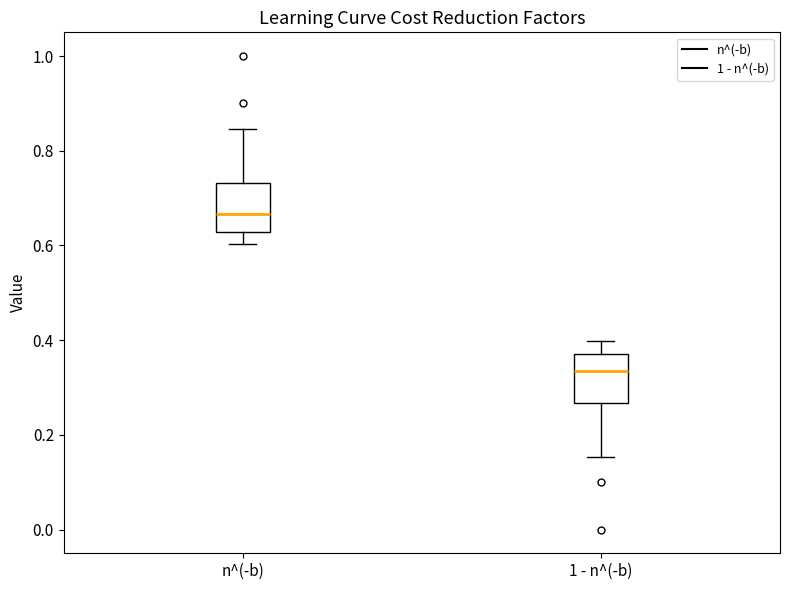

Where is the upper edge of the box for n^(-b) on the y-axis? The values are not printed on the chart, so give them approximately, as read against the axis.

0.74